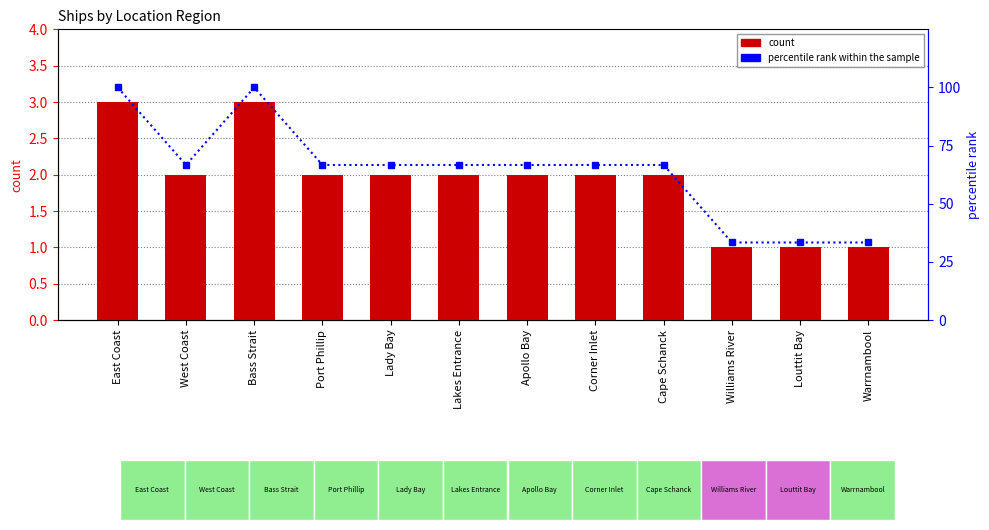

At how many categories does at least one series exceed 62?

9